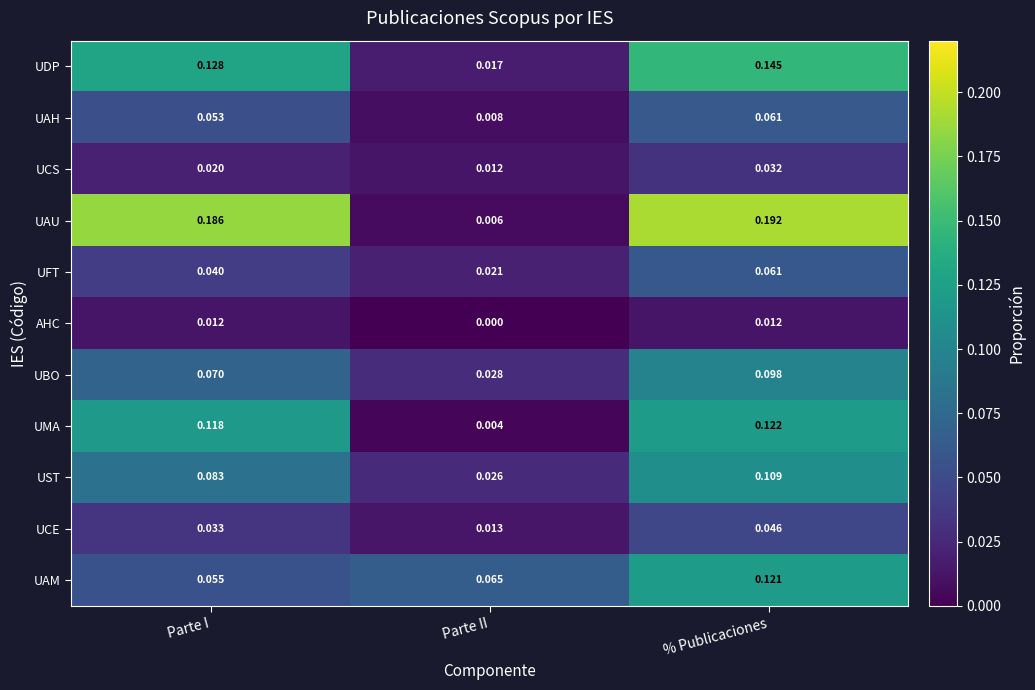

List the labels in order of UCS value, largest first.

% Publicaciones, Parte I, Parte II